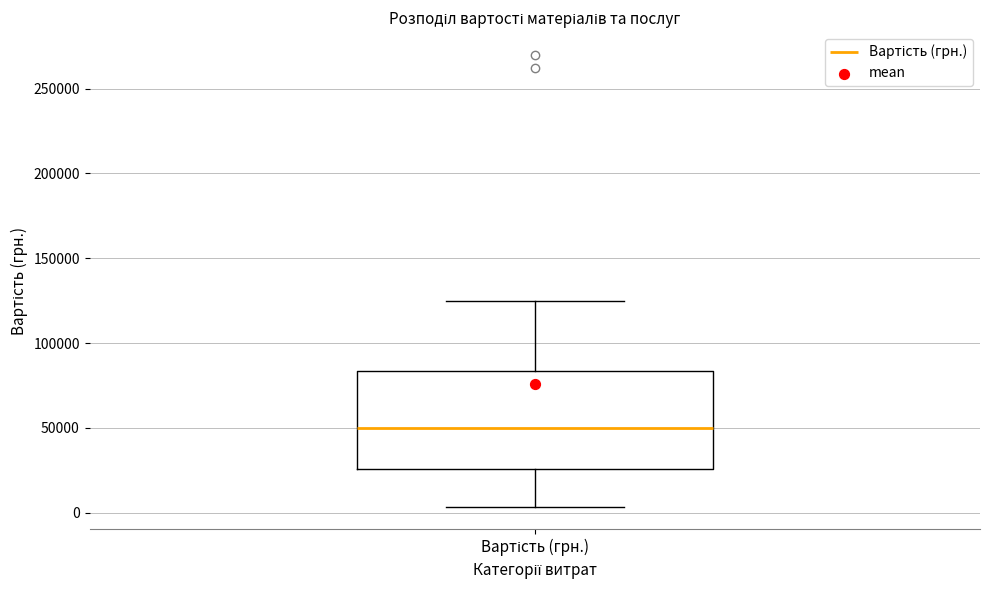

Where does the upper whisker of the box for Вартість (грн.) end on the y-axis? The values are not printed on the chart, so give them approximately, as read against the axis.

125000